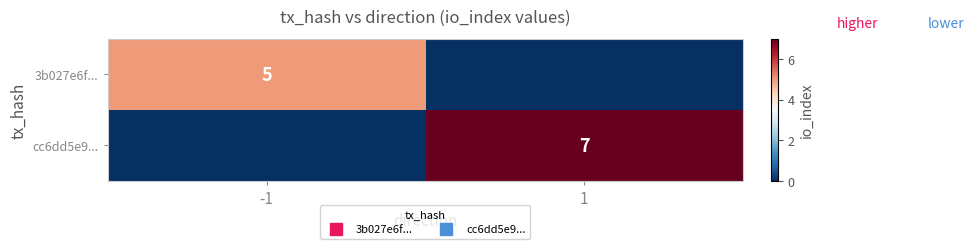

Between 1 and -1, which is larger?

-1